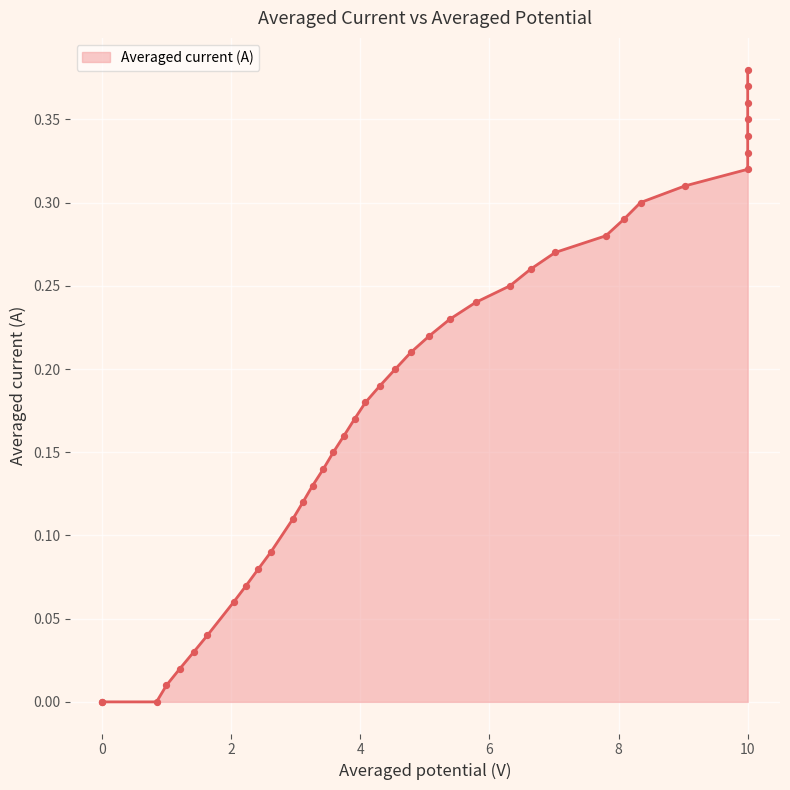

Which has a higher value, 14 or 38?

38